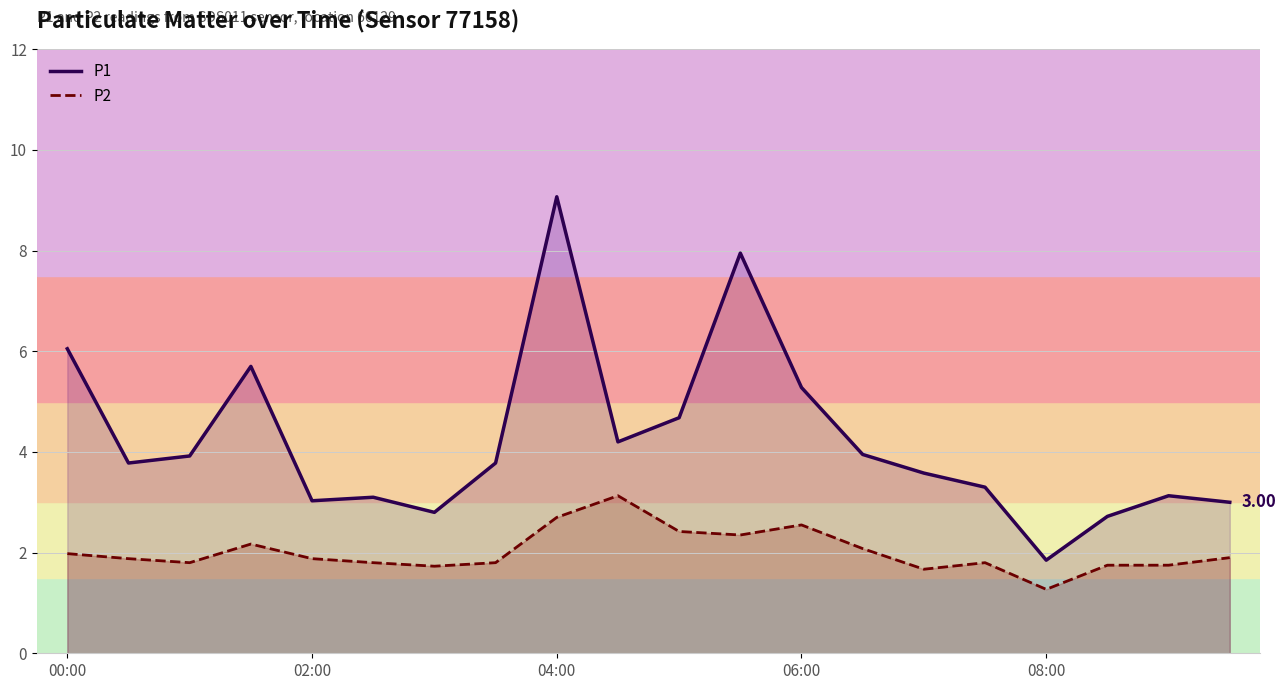

How many series are shown in this chart?

2